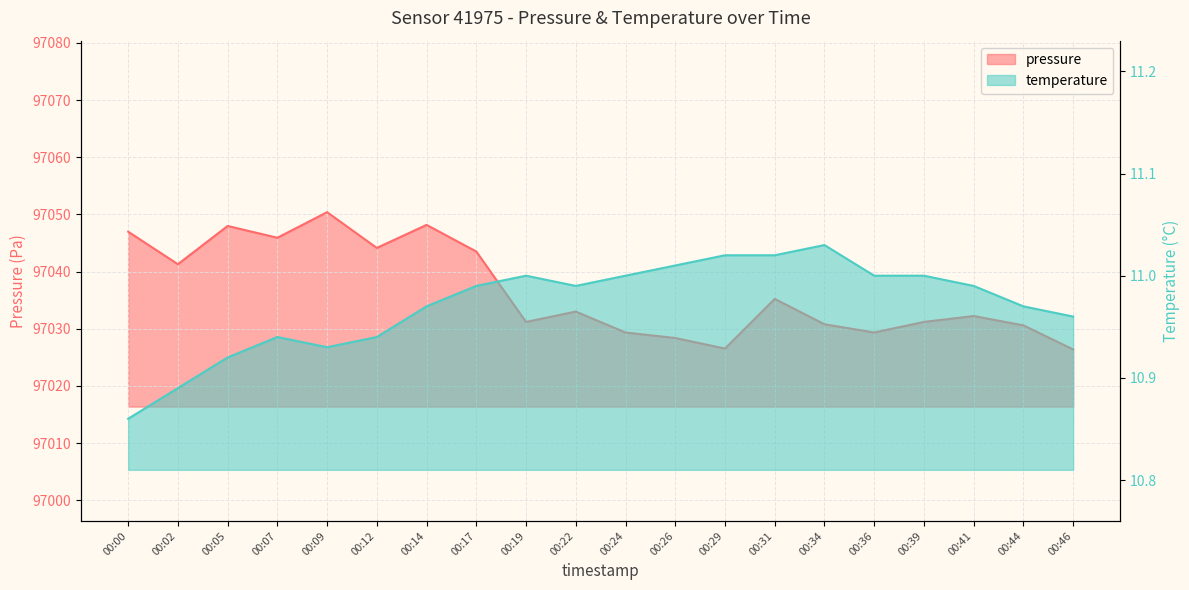

Reading left to right, what are all the values shown in this chart?

pressure: 00:00=97047.0	00:02=97041.3	00:05=97048.0	00:07=97045.9	00:09=97050.4	00:12=97044.1	00:14=97048.2	00:17=97043.5	00:19=97031.2	00:22=97033.0	00:24=97029.3	00:26=97028.4	00:29=97026.5	00:31=97035.2	00:34=97030.8	00:36=97029.3	00:39=97031.2	00:41=97032.2	00:44=97030.6	00:46=97026.4
temperature: 00:00=10.9	00:02=10.9	00:05=10.9	00:07=10.9	00:09=10.9	00:12=10.9	00:14=11.0	00:17=11.0	00:19=11.0	00:22=11.0	00:24=11.0	00:26=11.0	00:29=11.0	00:31=11.0	00:34=11.0	00:36=11.0	00:39=11.0	00:41=11.0	00:44=11.0	00:46=11.0